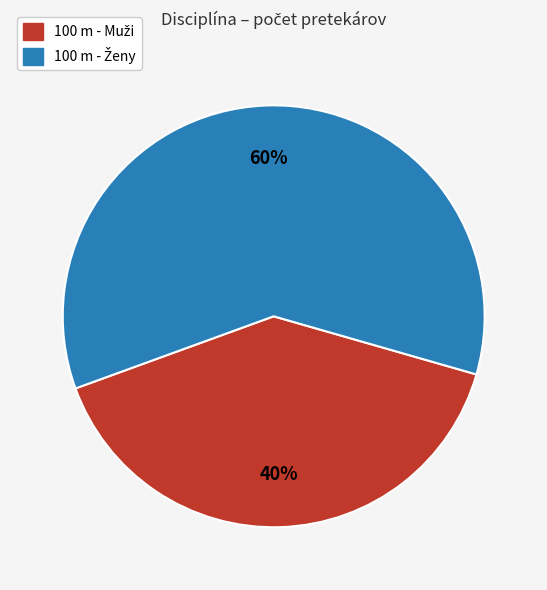

Is there a majority slice in this chart?

Yes